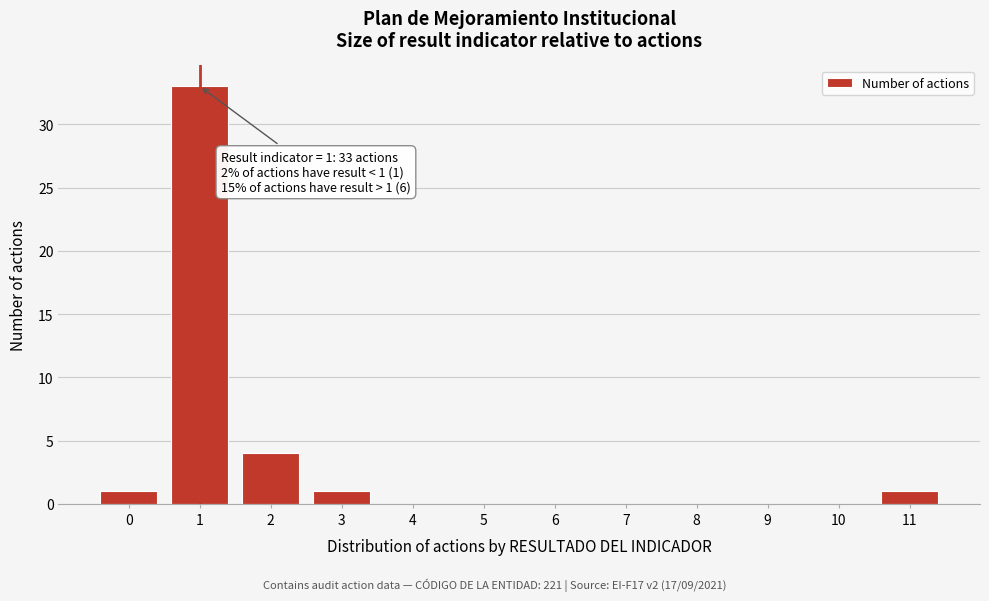

Over which range of the x-axis is the bar tallest?

0.5 to 1.5